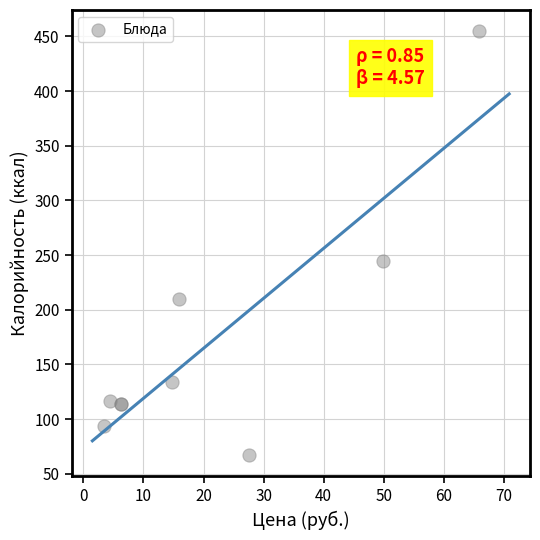

What Y value in the scatter plot is closest to 260?

245.0